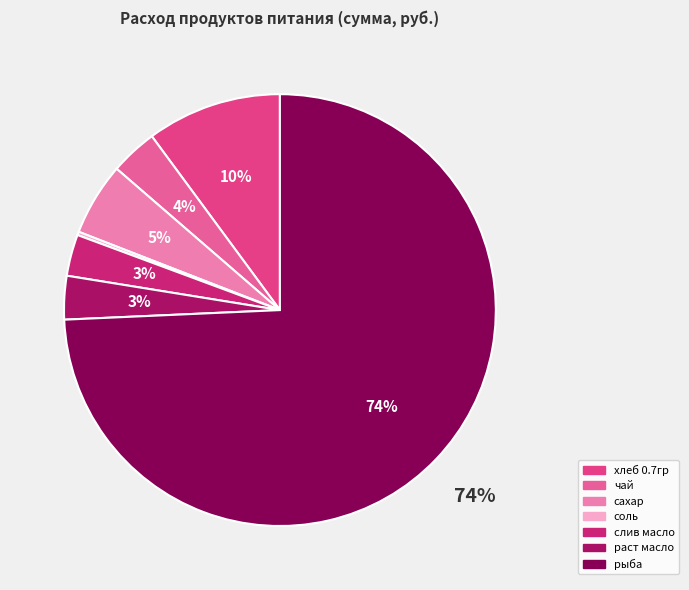

Which slice is the largest?

рыба